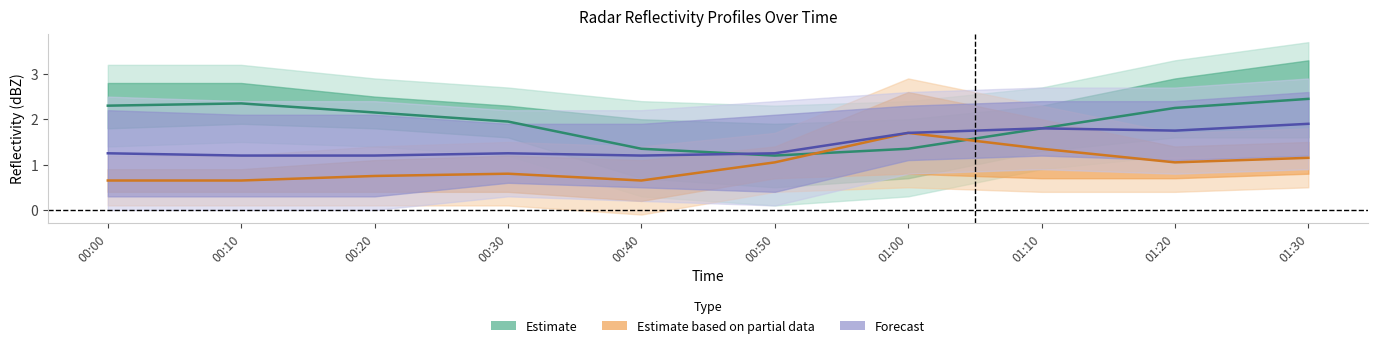

At how many categories does at least one series exceed 1?

10